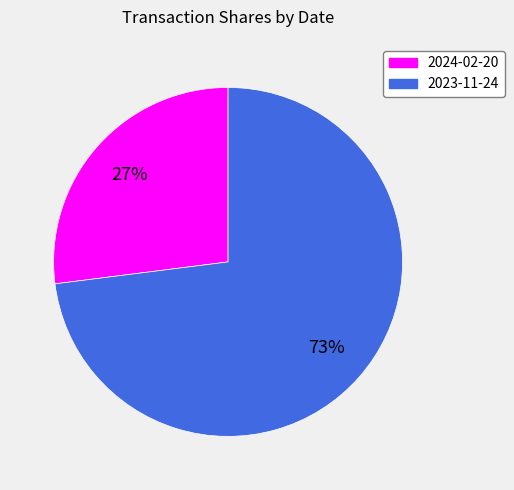

Which category has the smallest portion of the pie?

2024-02-20